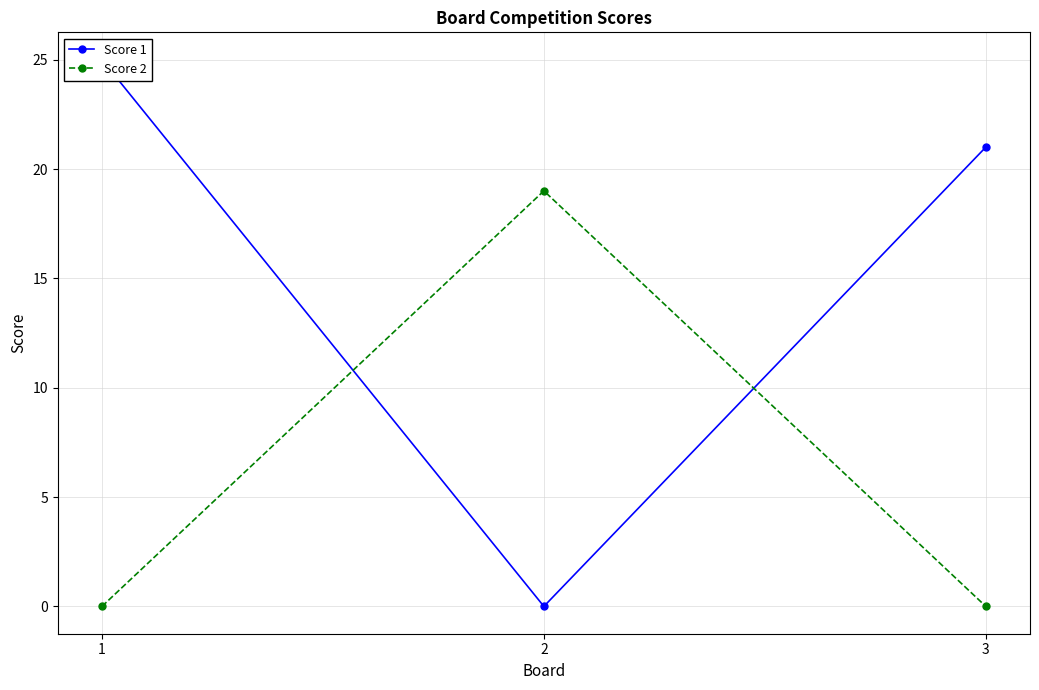

List the labels in order of Score 2 value, largest first.

2, 1, 3